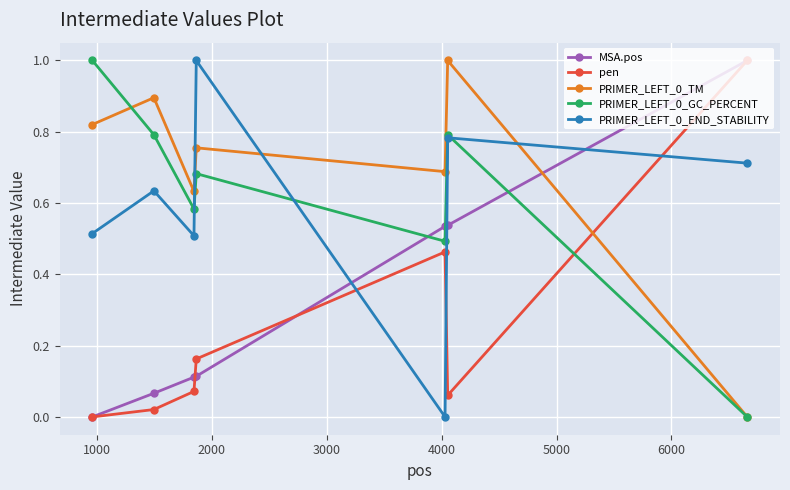

What is the maximum value for PRIMER_LEFT_0_TM?

1.0